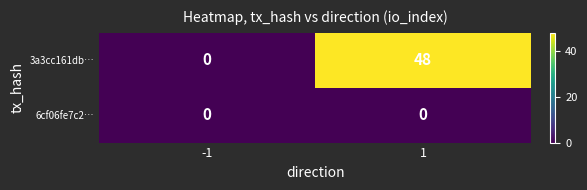

What is the greatest value displayed?

48